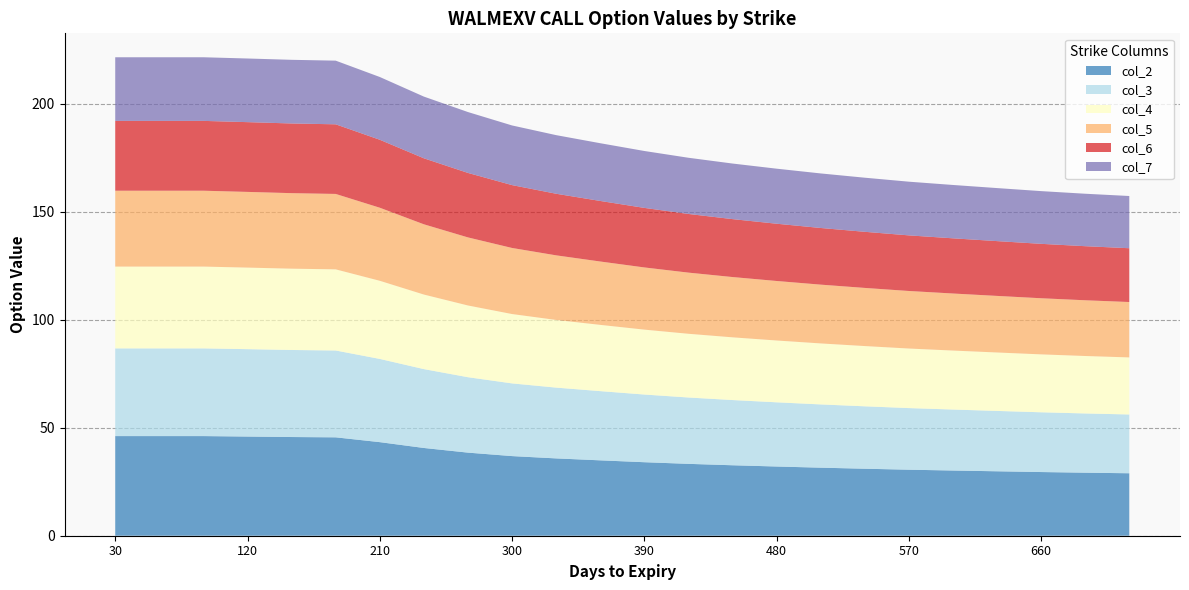

Reading left to right, extract all data points from this chart.

col_2: 46.1	46.1	46.1	45.9	45.7	45.5	43.3	40.6	38.5	36.9	35.8	34.9	34.0	33.3	32.6	32.0	31.5	31.0	30.6	30.2	29.8	29.5	29.2	28.9
col_3: 40.6	40.6	40.6	40.5	40.3	40.2	38.5	36.5	34.9	33.6	32.8	32.0	31.3	30.7	30.2	29.7	29.3	28.9	28.5	28.2	27.9	27.7	27.4	27.2
col_4: 37.9	37.9	37.9	37.8	37.6	37.6	36.2	34.5	33.2	32.1	31.3	30.7	30.0	29.5	29.0	28.6	28.2	27.9	27.6	27.3	27.1	26.8	26.6	26.4
col_5: 35.1	35.1	35.1	35.0	35.0	34.9	33.8	32.5	31.5	30.6	29.9	29.3	28.8	28.3	27.9	27.5	27.2	26.9	26.6	26.4	26.2	26.0	25.8	25.6
col_6: 32.3	32.3	32.3	32.3	32.3	32.2	31.5	30.6	29.8	29.1	28.5	28.0	27.6	27.2	26.8	26.5	26.2	26.0	25.7	25.5	25.4	25.2	25.0	24.9
col_7: 29.5	29.5	29.5	29.5	29.5	29.5	29.1	28.6	28.2	27.6	27.1	26.7	26.3	26.0	25.7	25.5	25.3	25.0	24.9	24.7	24.6	24.4	24.3	24.2